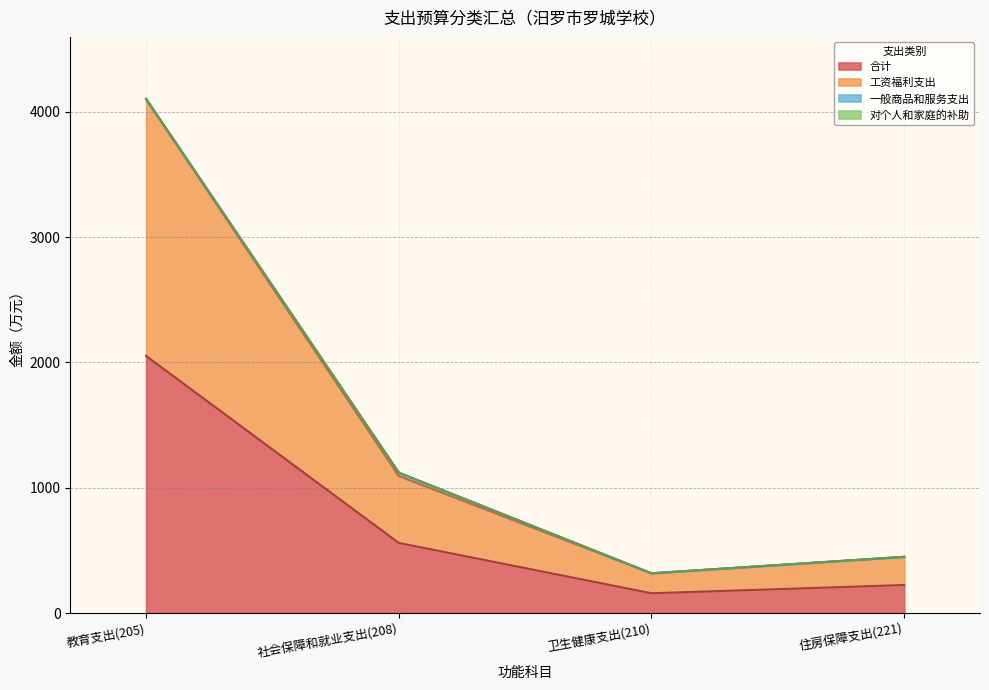

What is the average value of the 对个人和家庭的补助 series?

1498.4